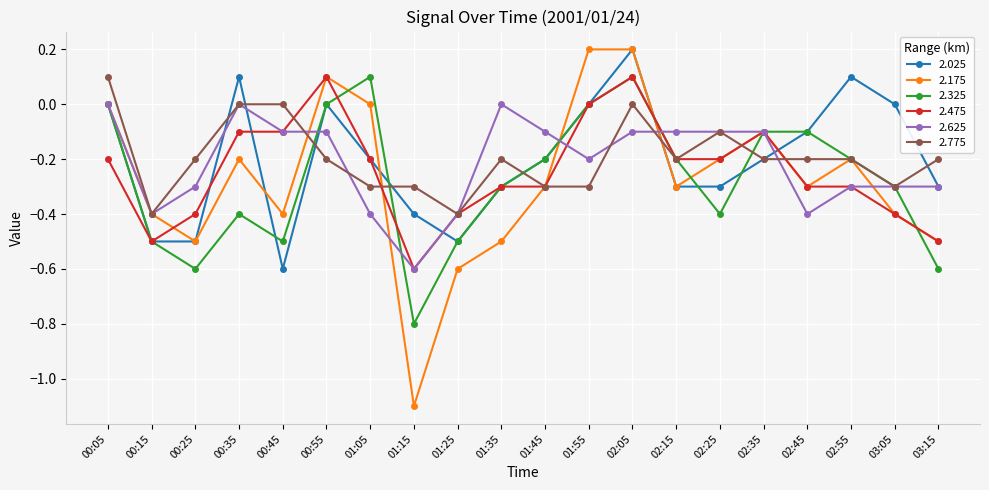

What is the total value across all series at 01:05?

-1.0